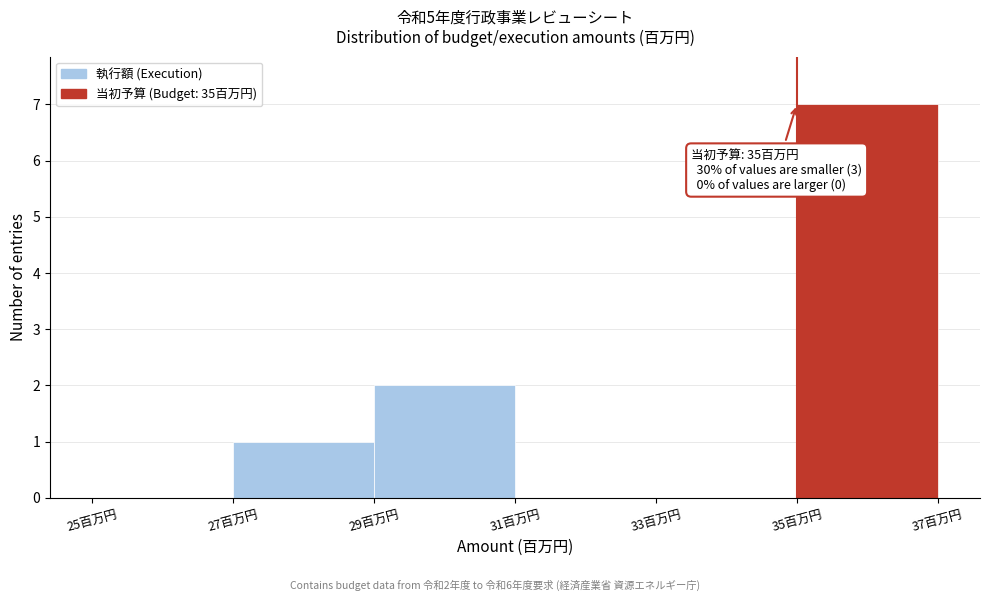

Which range on the x-axis has the tallest bar?

35 to 37